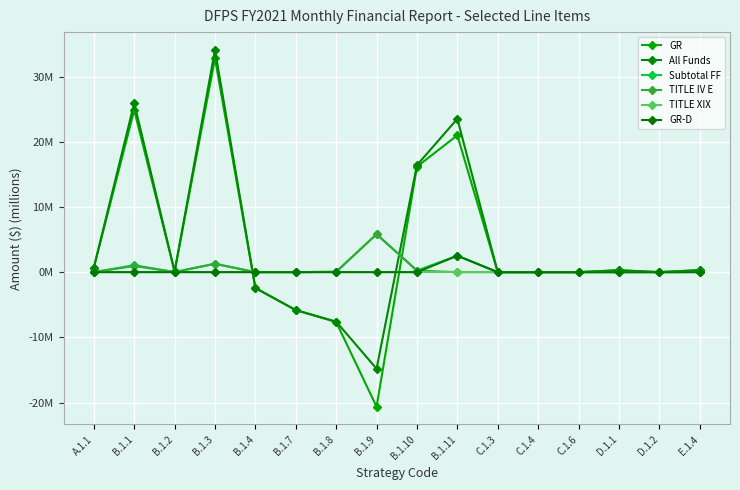

Which series has the largest range (max minus min)?

GR